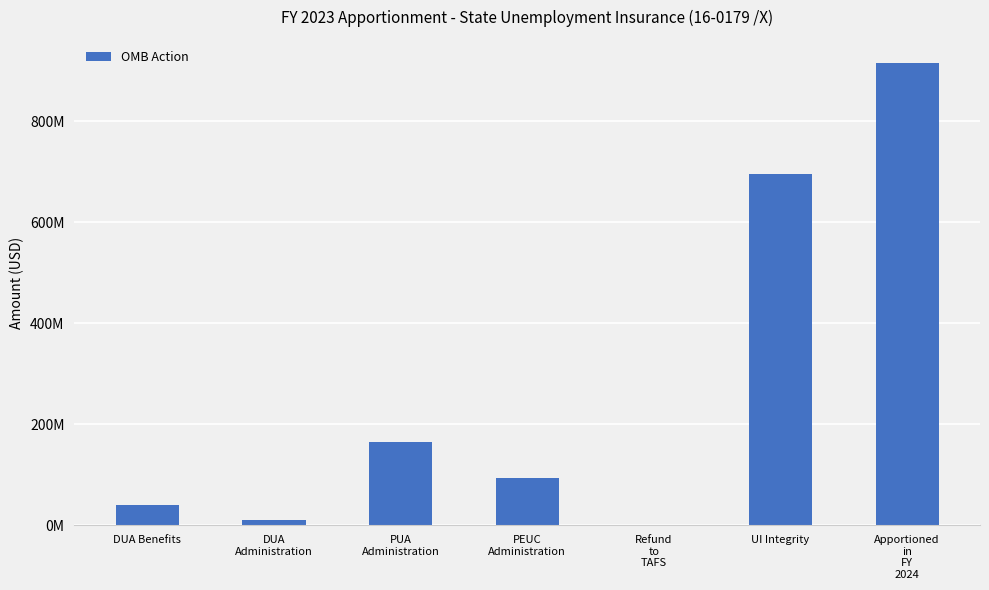

The chart shows a value of 10500000 at DUA
Administration. True or false?

True